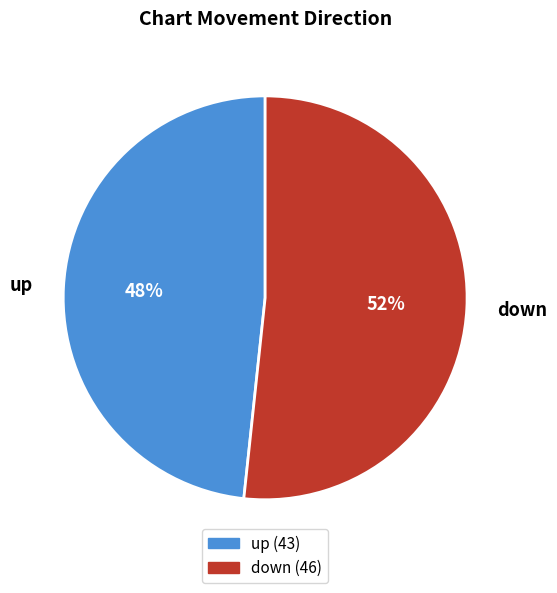

Which category has the smallest portion of the pie?

up